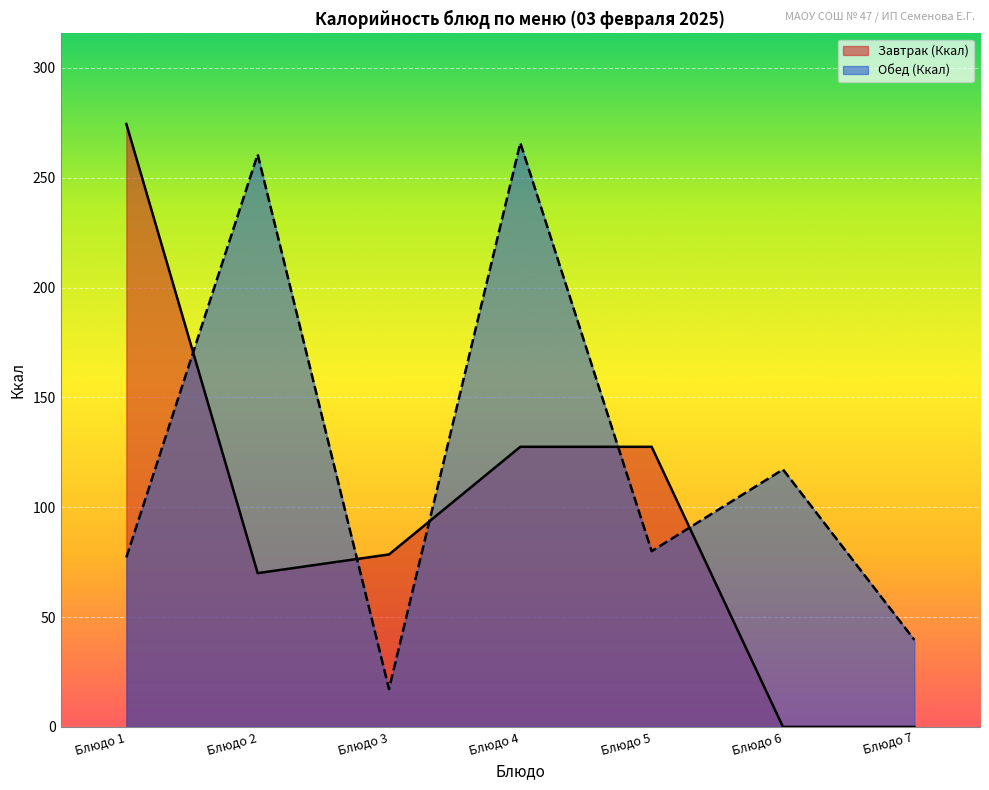

What is the sum of all values?

857.7